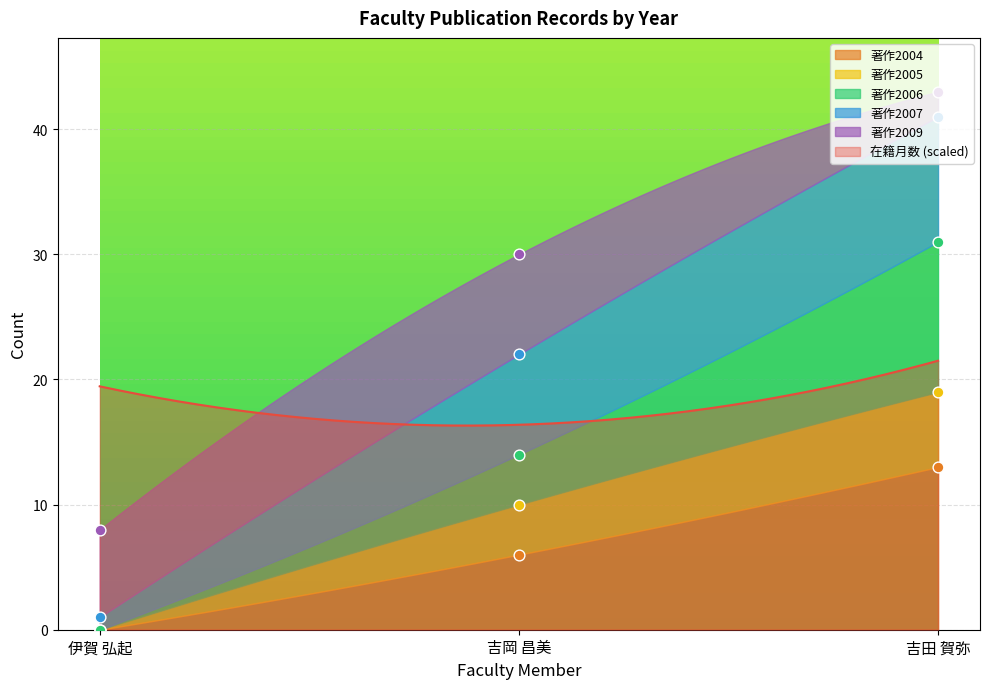

What is the total value across all series at 伊賀 弘起?

8